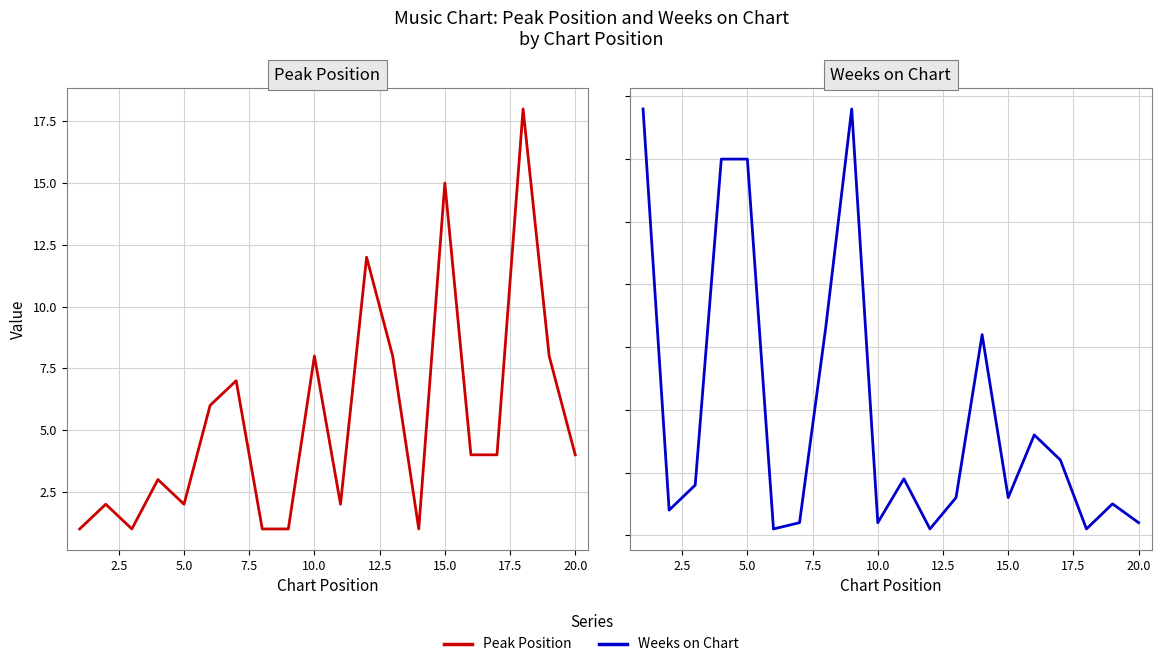

Is this an area chart (filled region under the line)?

No